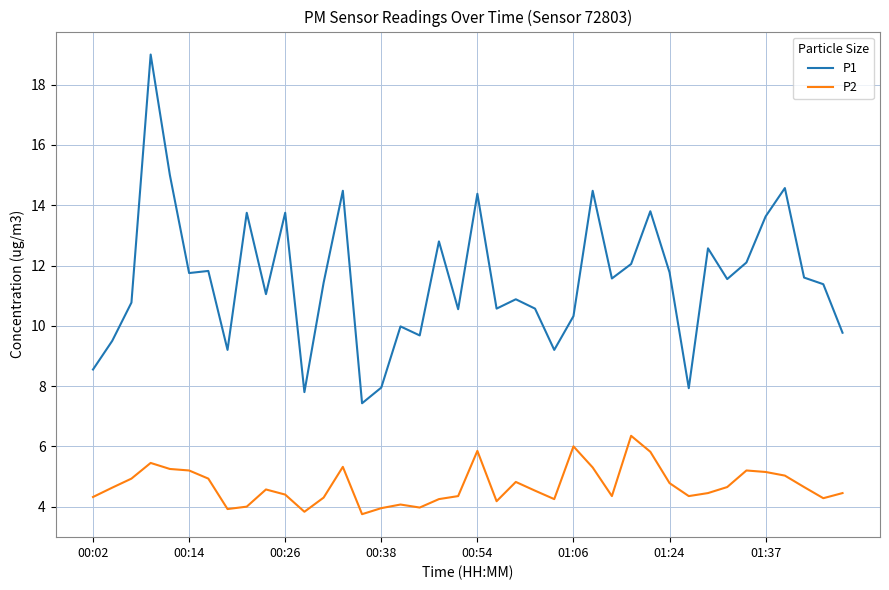

Which series has the widest spread of values?

P1